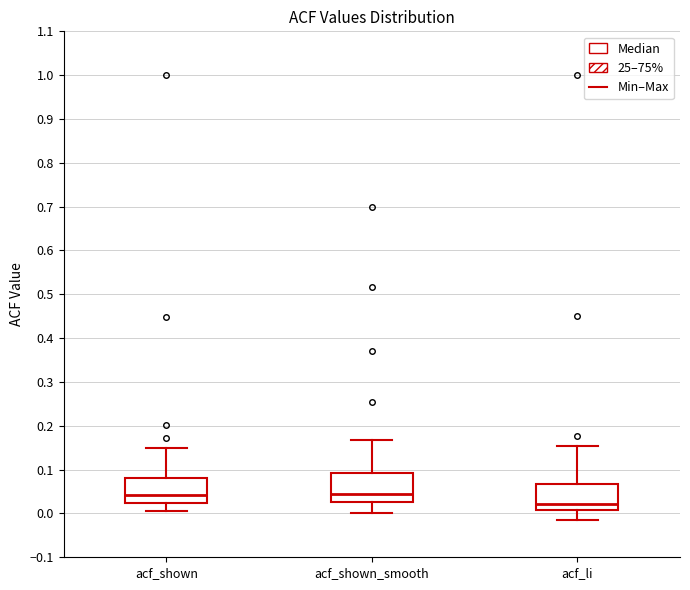

Reading left to right, read every box against the y-axis: the position of its median line, the range the box covers, and the ends of its whiskers. The values are not printed on the chart, so give them approximately, as read against the axis.

acf_shown: median 0.04, box 0.02 to 0.08, whiskers 0.01 to 0.15
acf_shown_smooth: median 0.04, box 0.03 to 0.09, whiskers 0.00 to 0.17
acf_li: median 0.02, box 0.01 to 0.07, whiskers -0.02 to 0.15